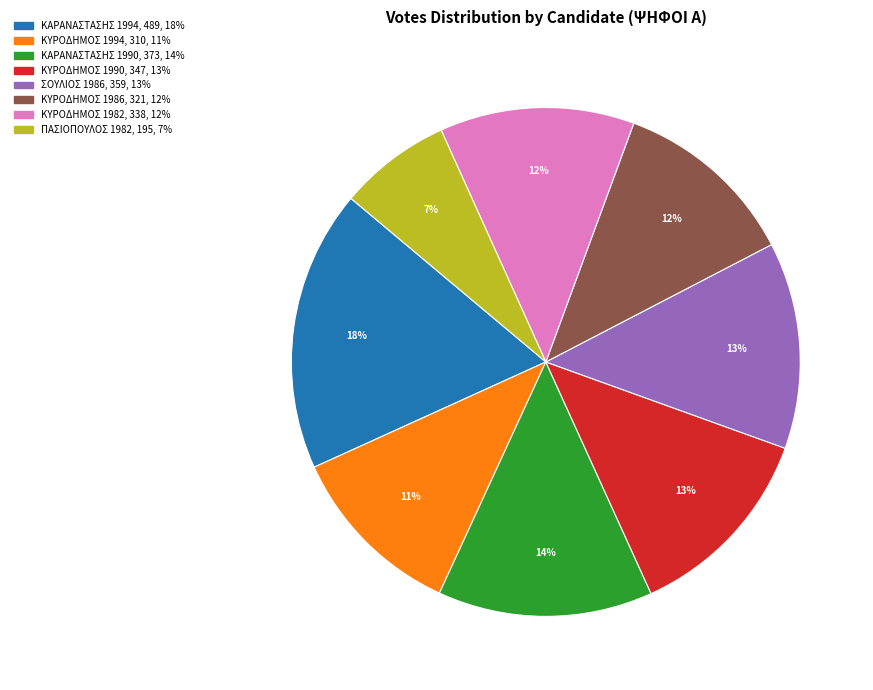

Do ΚΥΡΟΔΗΜΟΣ 1982 and ΚΥΡΟΔΗΜΟΣ 1986 together represent more than half of the pie?

No